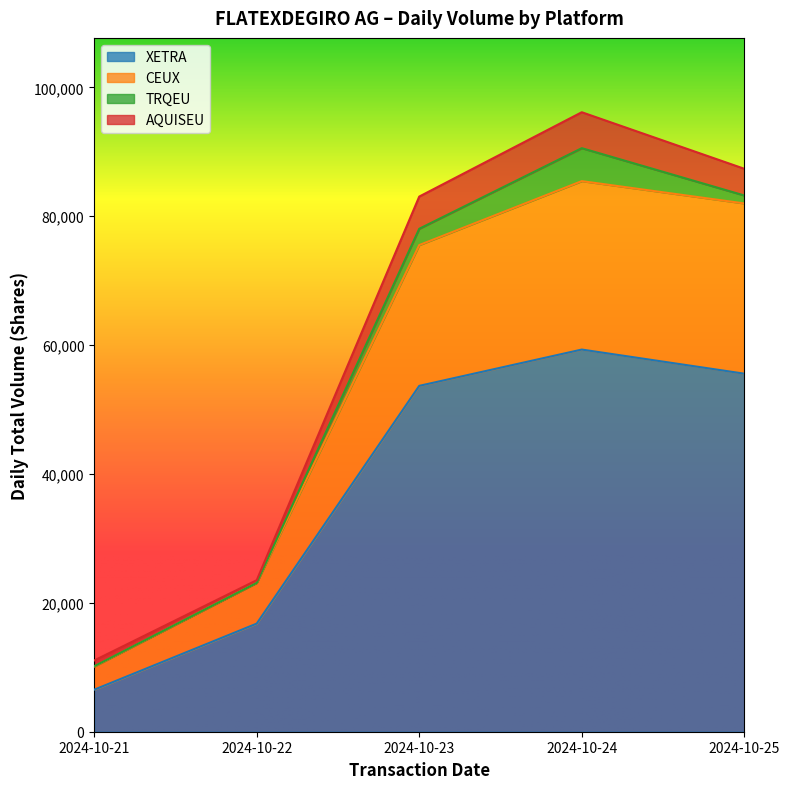

What is the value of the XETRA point at the 4th from the left?

59304